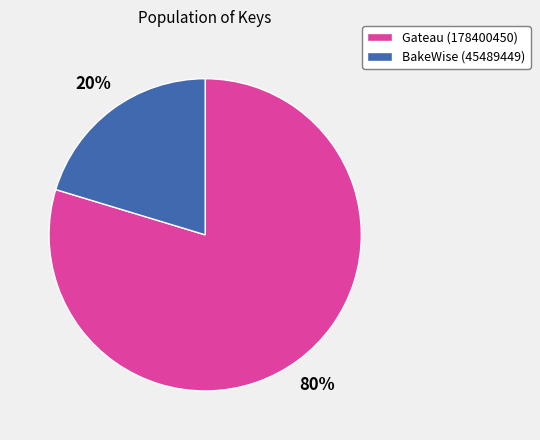

How many segments does this pie chart have?

2